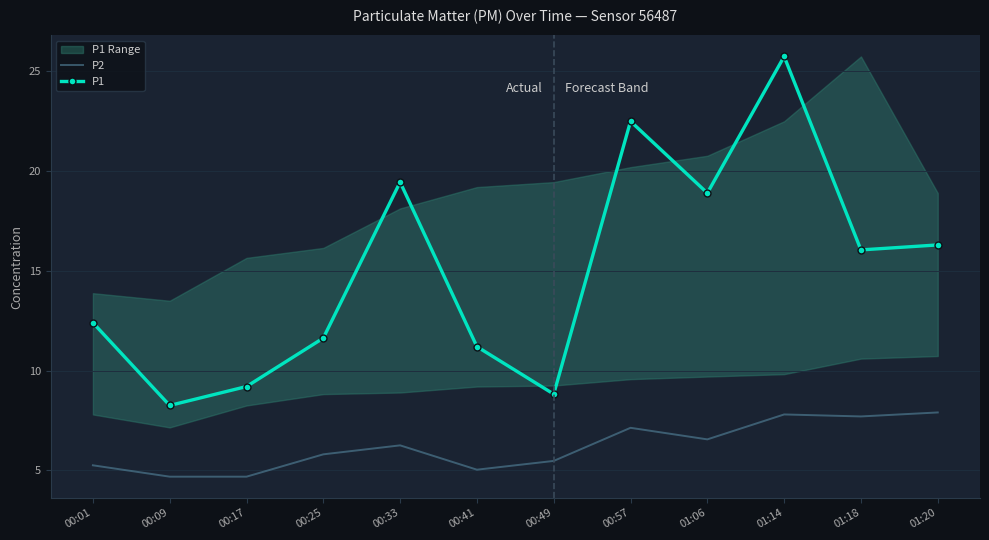

Which has a higher value, 00:33 or 01:20?

01:20